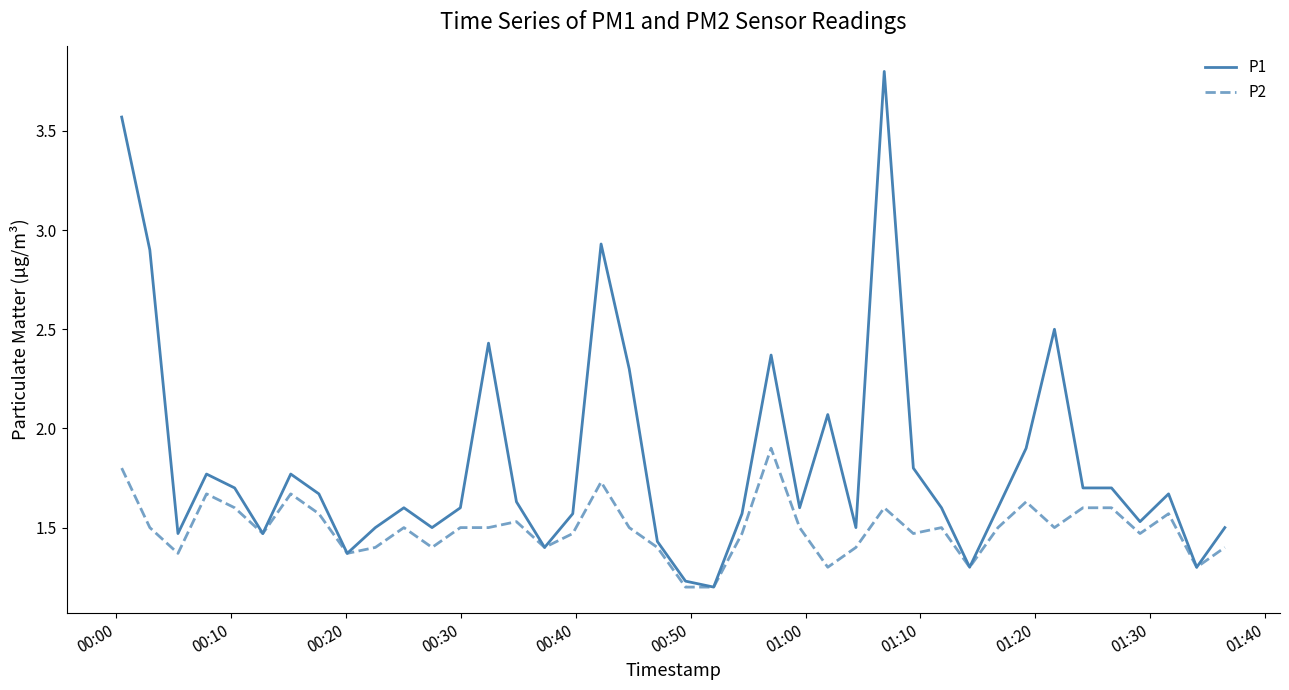

Count the number of categories in the chart.

40